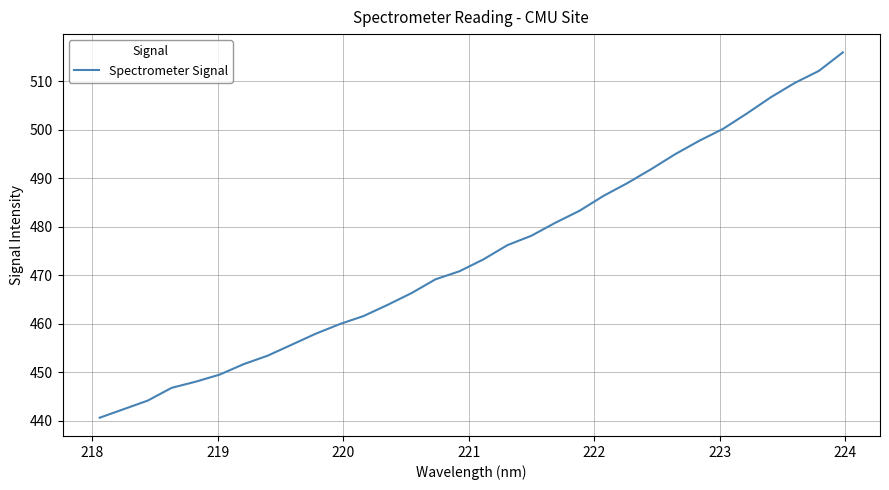

What is the minimum value shown in the chart?

440.6